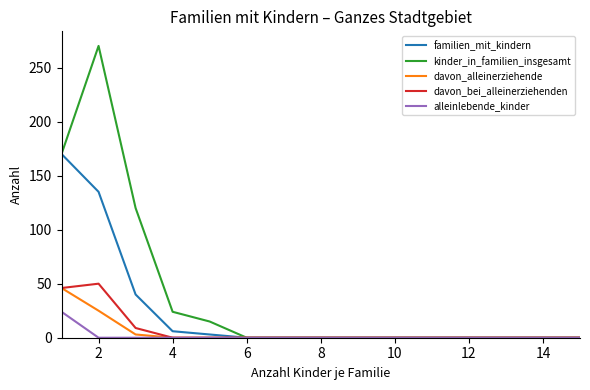

What is the average value of the familien_mit_kindern series?

24